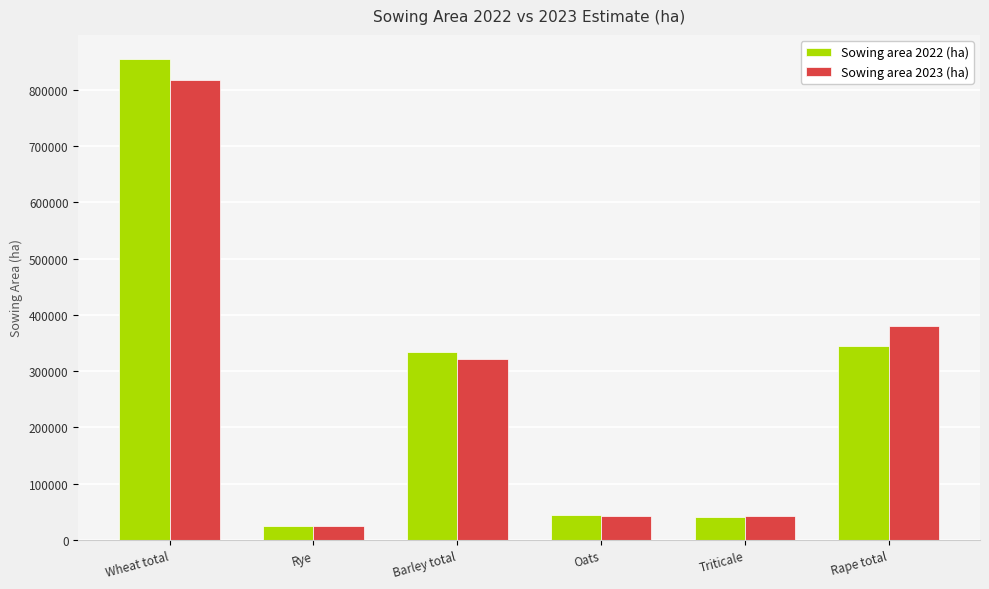

Which series has the largest range (max minus min)?

Sowing area 2022 (ha)